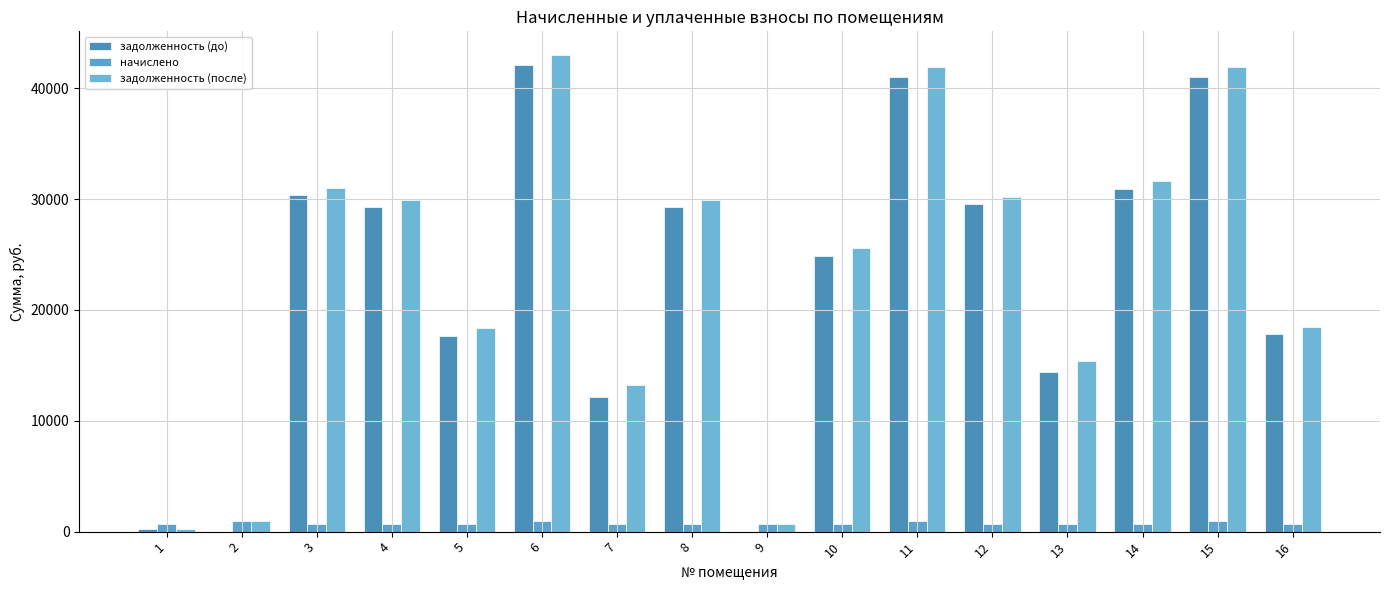

How many distinct data groups are displayed?

3